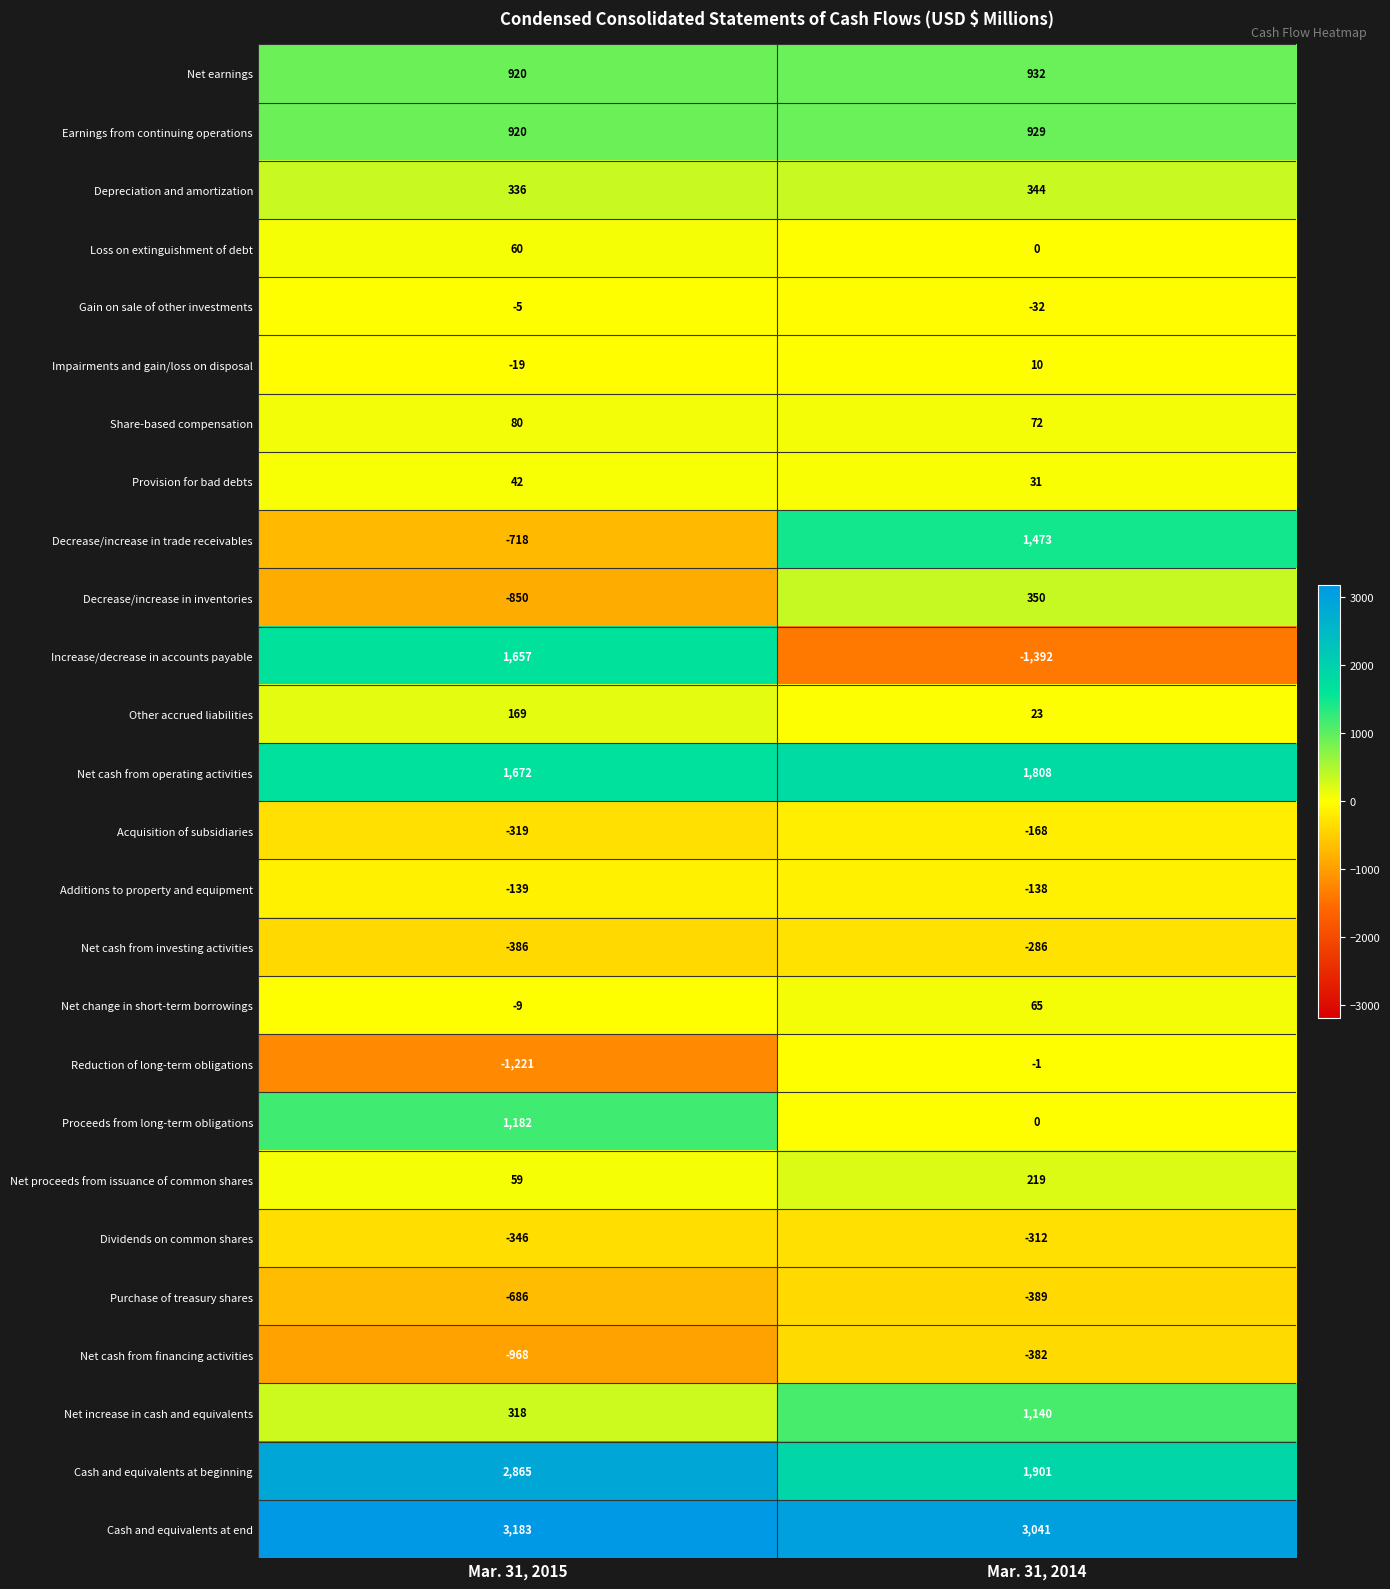

Rank the series by their maximum value, from lowest to highest.

Purchase of treasury shares, Net cash from financing activities, Dividends on common shares, Net cash from investing activities, Acquisition of subsidiaries, Additions to property and equipment, Gain on sale of other investments, Reduction of long-term obligations, Impairments and gain/loss on disposal, Provision for bad debts, Loss on extinguishment of debt, Net change in short-term borrowings, Share-based compensation, Other accrued liabilities, Net proceeds from issuance of common shares, Depreciation and amortization, Decrease/increase in inventories, Earnings from continuing operations, Net earnings, Net increase in cash and equivalents, Proceeds from long-term obligations, Decrease/increase in trade receivables, Increase/decrease in accounts payable, Net cash from operating activities, Cash and equivalents at beginning, Cash and equivalents at end